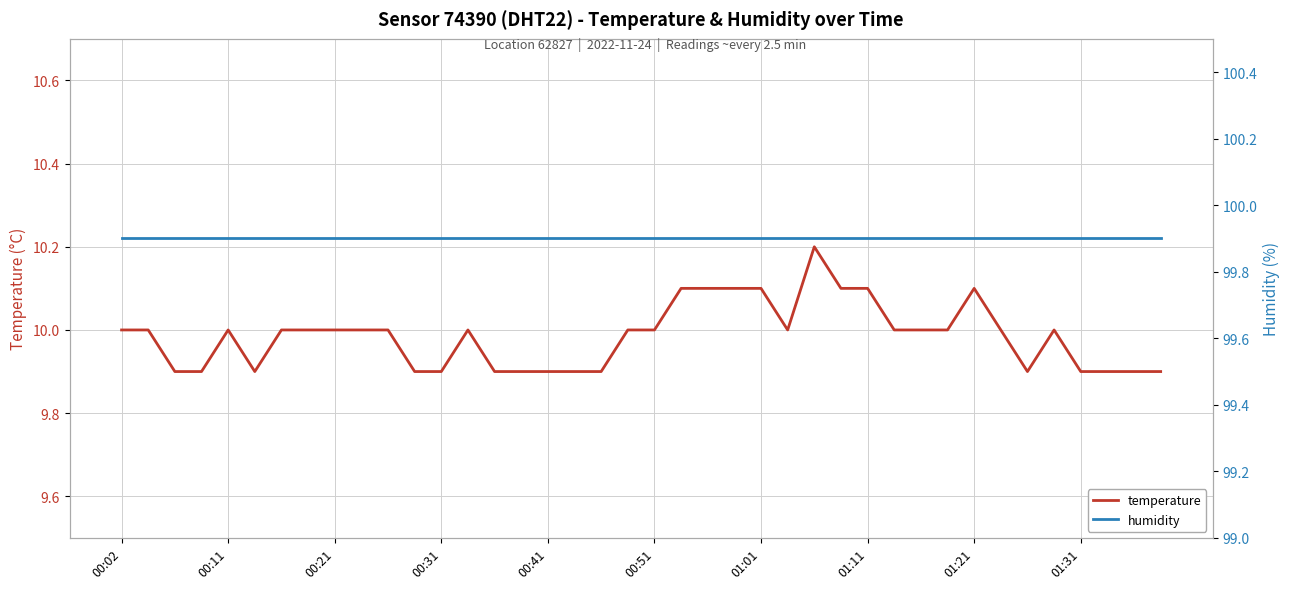

Is it true that temperature equals 17.4 at 00:31?

False